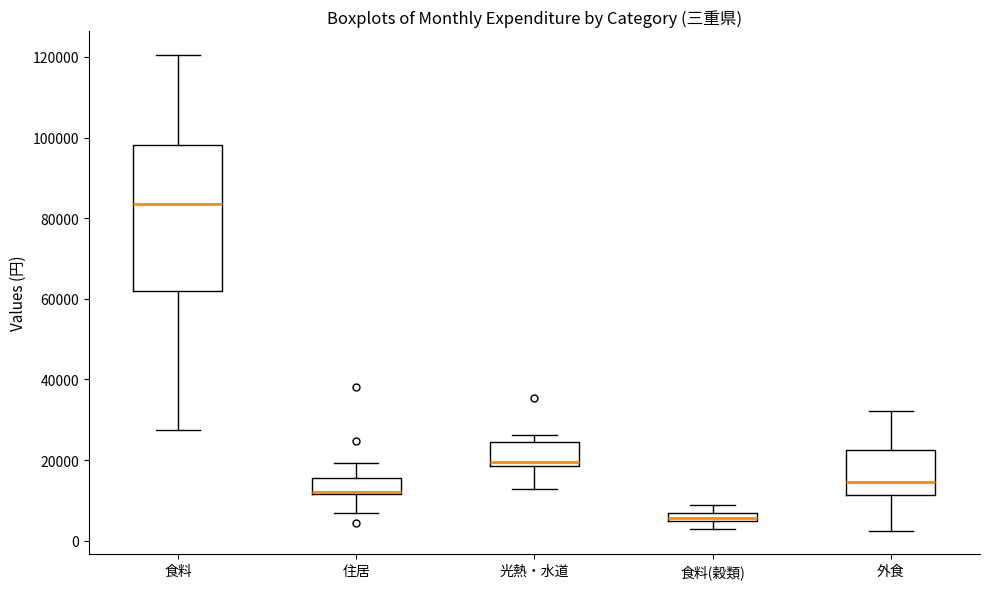

Where does the median line of the box for 食料 sit on the y-axis? The values are not printed on the chart, so give them approximately, as read against the axis.

84000